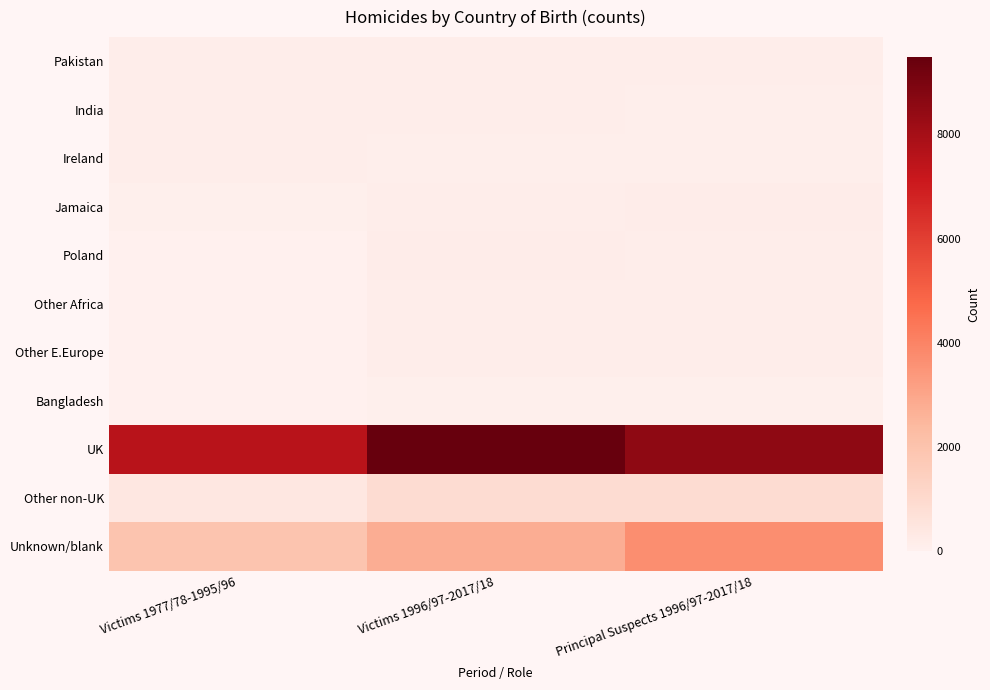

How many series are shown in this chart?

11